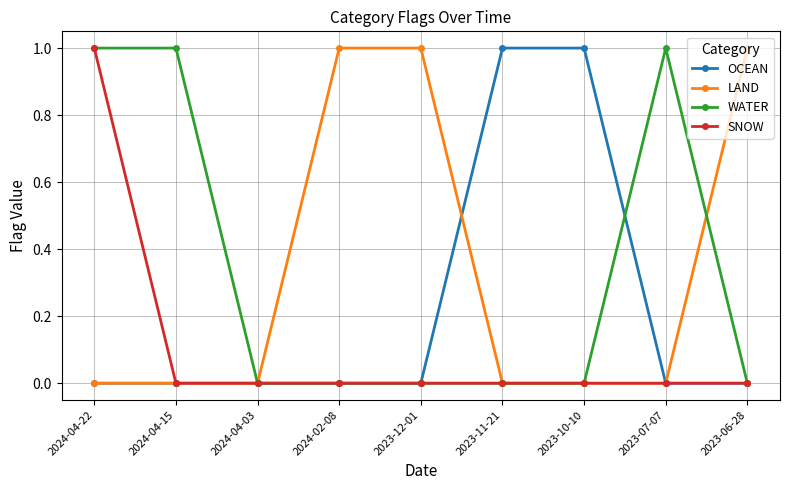

What is the total value across all series at 2023-07-07?

1